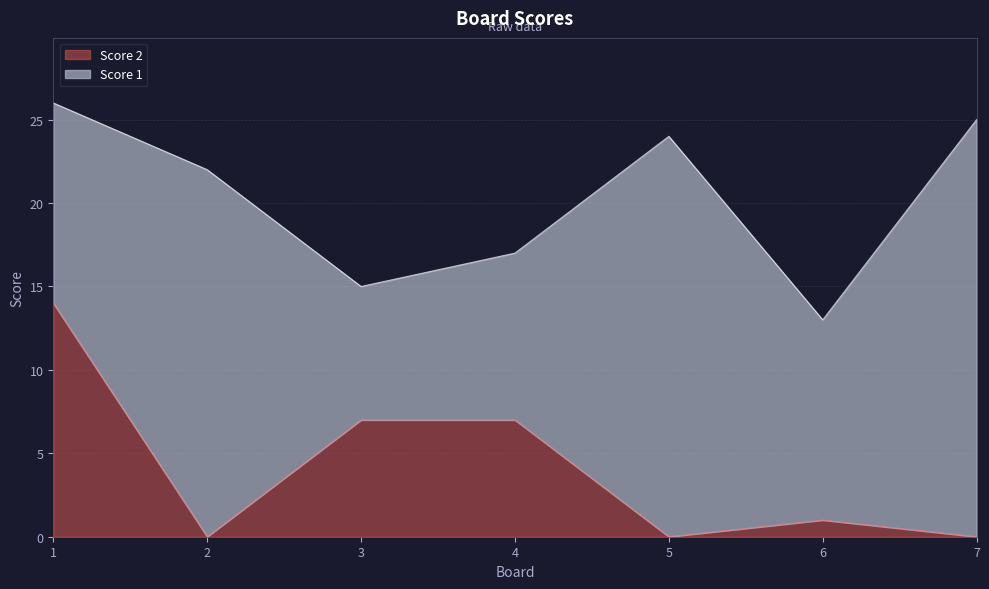

What is the average value?

4